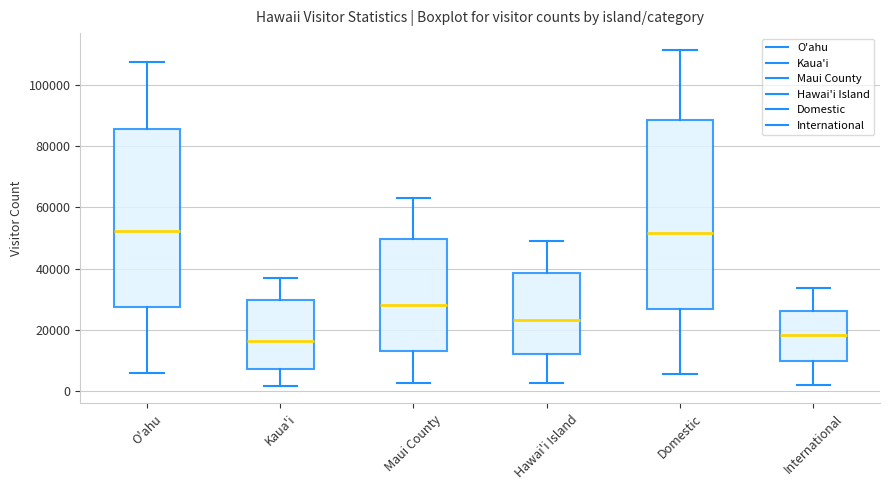

Reading left to right, transcribe this box plot: for each box, give where its median line is, the range the box spans, and where its two whiskers end, as read against the y-axis. The values are not printed on the chart, so give them approximately, as read against the axis.

O'ahu: median 52000, box 28000 to 86000, whiskers 6000 to 108000
Kaua'i: median 16000, box 8000 to 30000, whiskers 2000 to 38000
Maui County: median 28000, box 12000 to 50000, whiskers 2000 to 62000
Hawai'i Island: median 24000, box 12000 to 38000, whiskers 2000 to 48000
Domestic: median 52000, box 26000 to 88000, whiskers 6000 to 112000
International: median 18000, box 10000 to 26000, whiskers 2000 to 34000